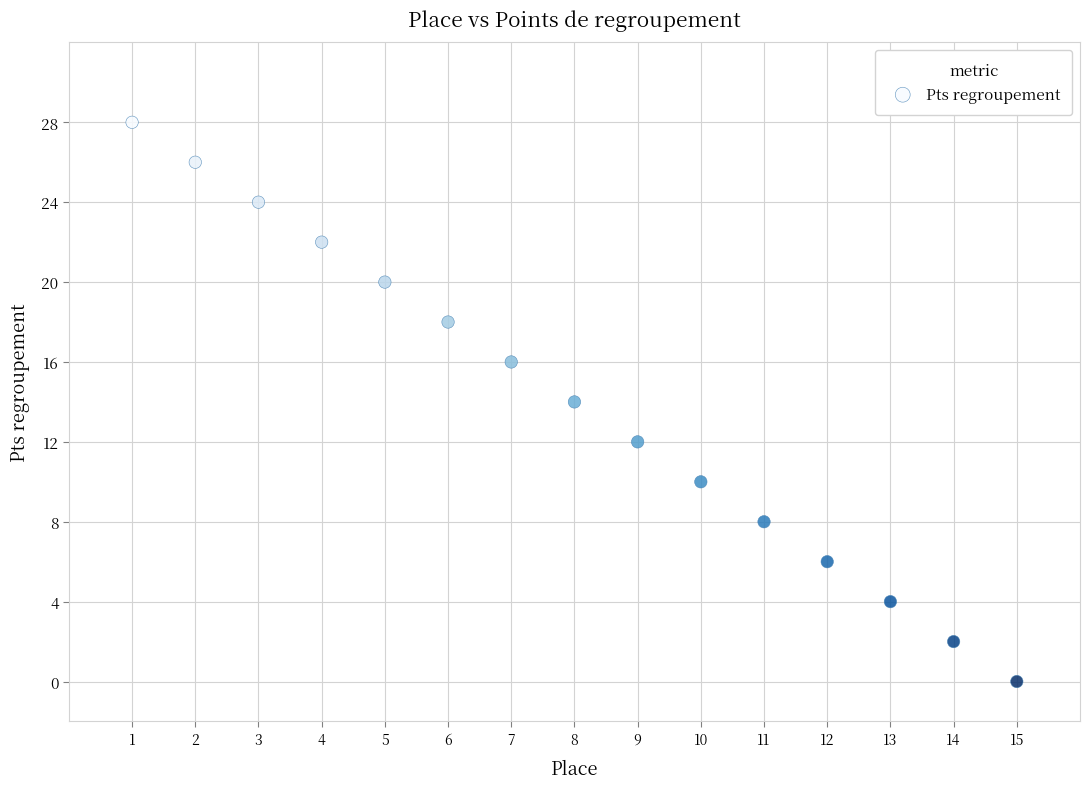

What is the range of X values (max minus min)?

14